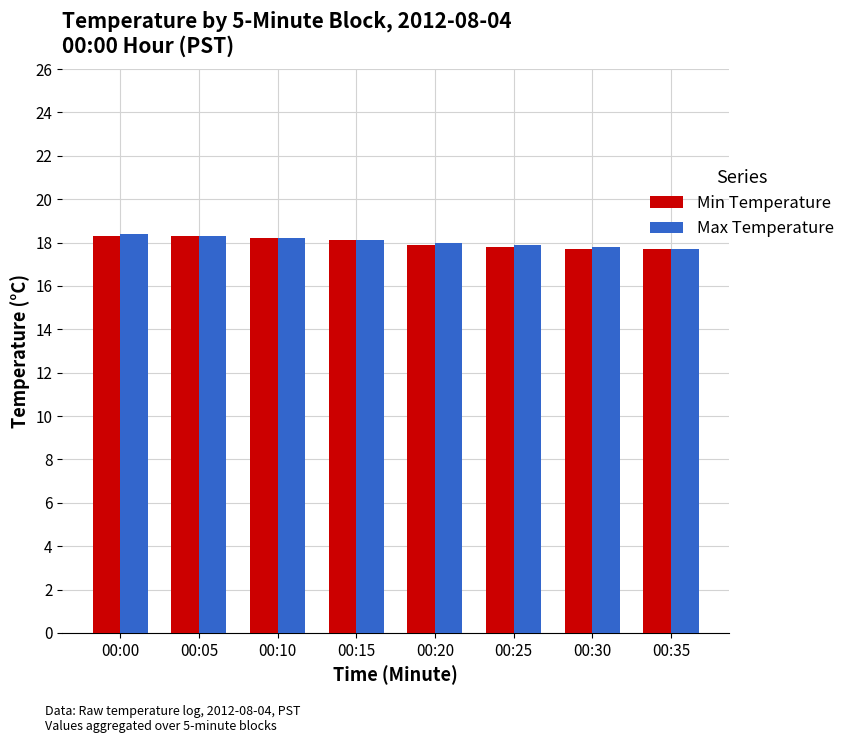

What is the total value across all series at 00:10?

36.4